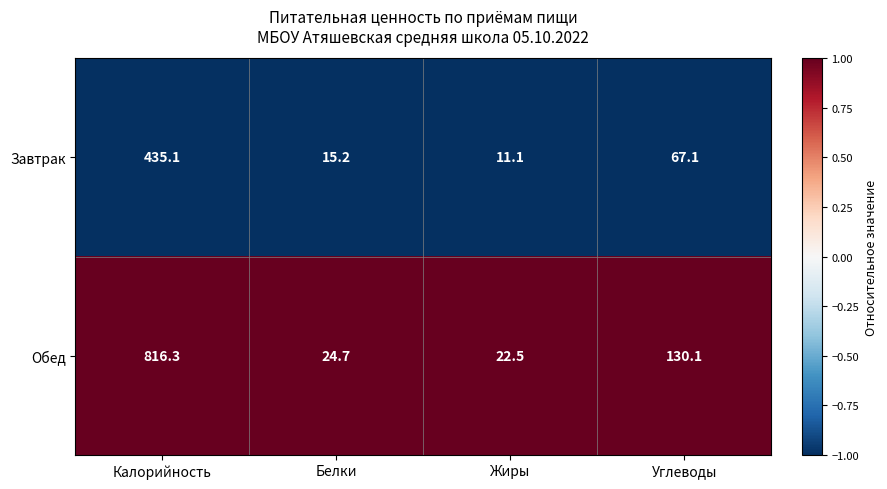

Is it true that Обед equals 816.3 at Калорийность?

True